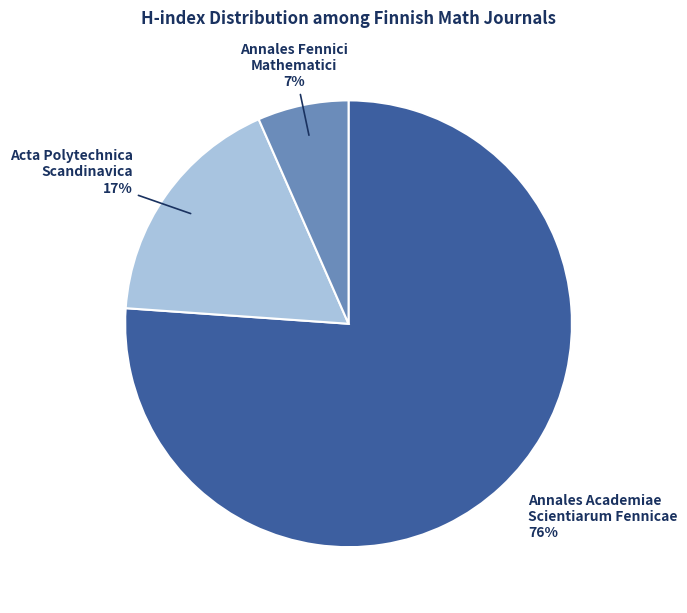

To the nearest percent, what is the average slice percentage?

33%